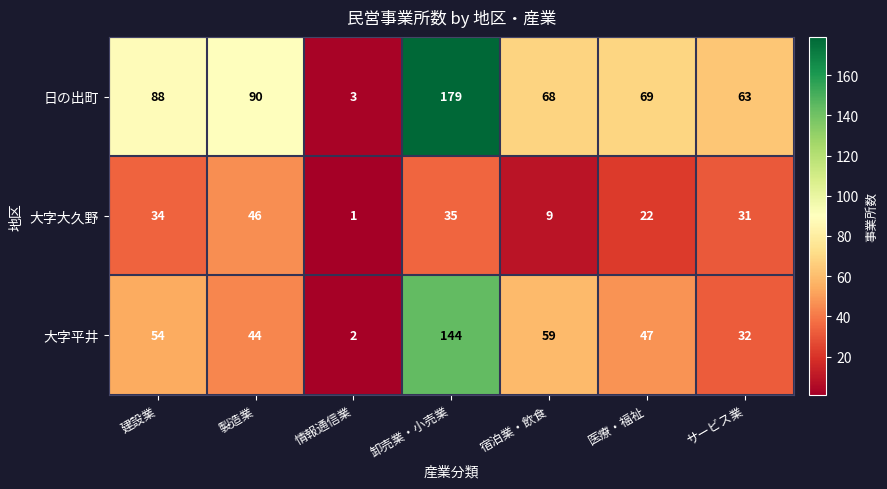

Rank the series by their maximum value, from lowest to highest.

大字大久野, 大字平井, 日の出町